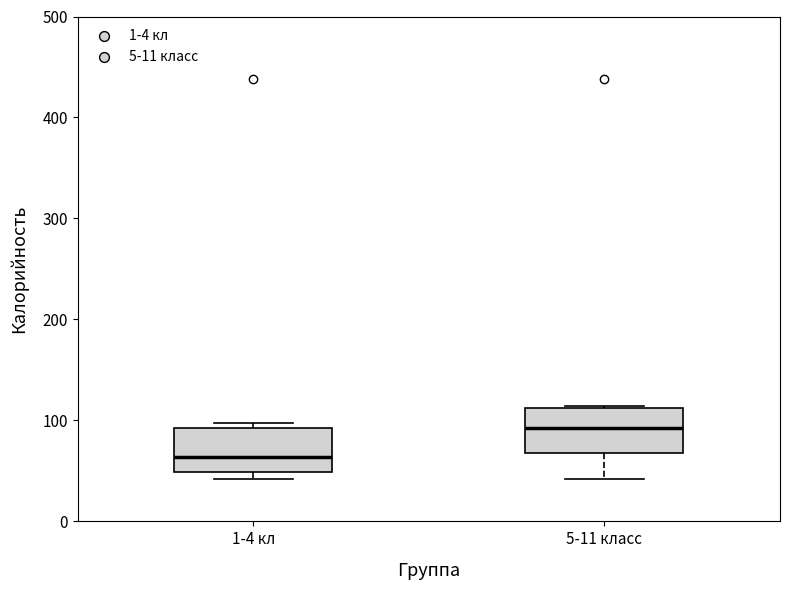

Which box's median line is the lowest?

1-4 кл